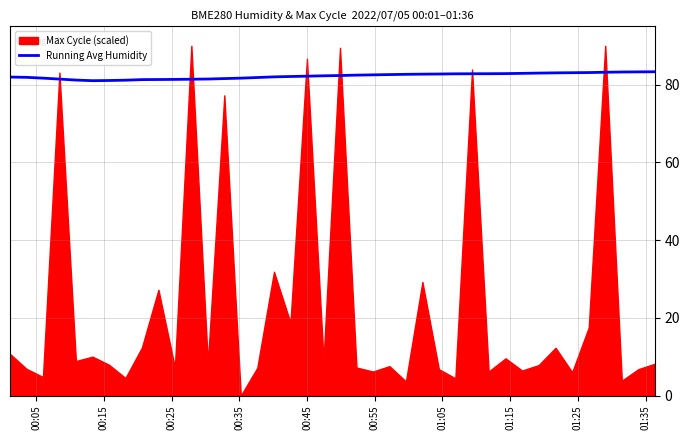

What is the minimum value for Running Avg Humidity?

81.0